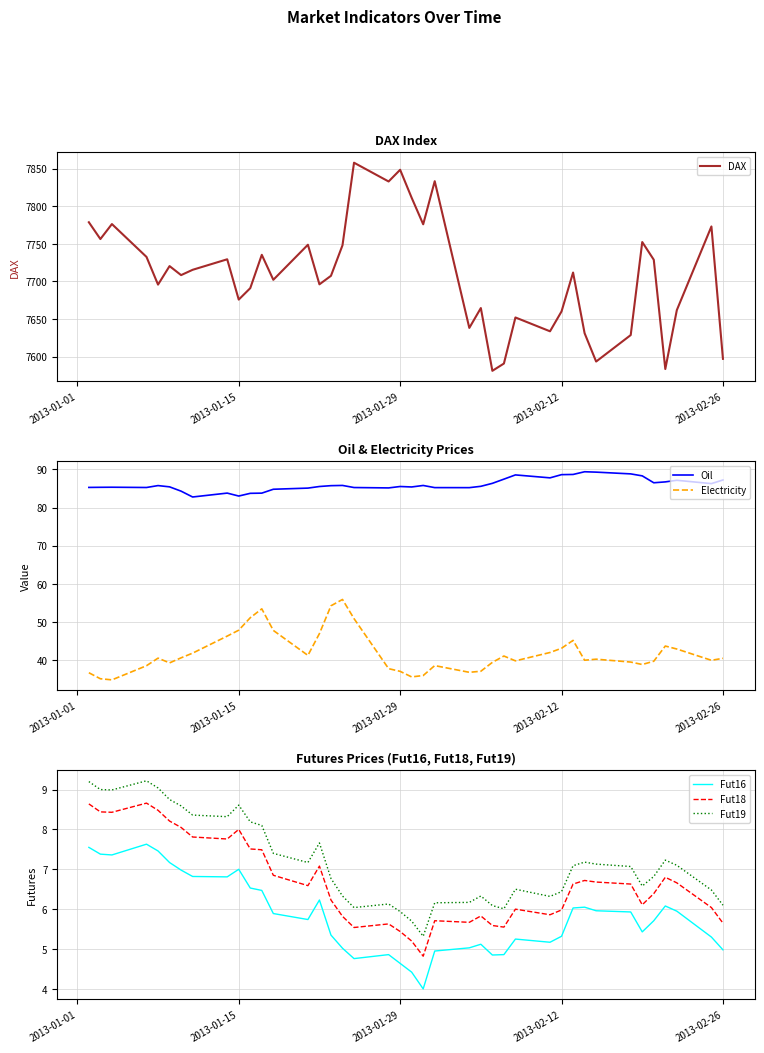

Which series has the widest spread of values?

DAX